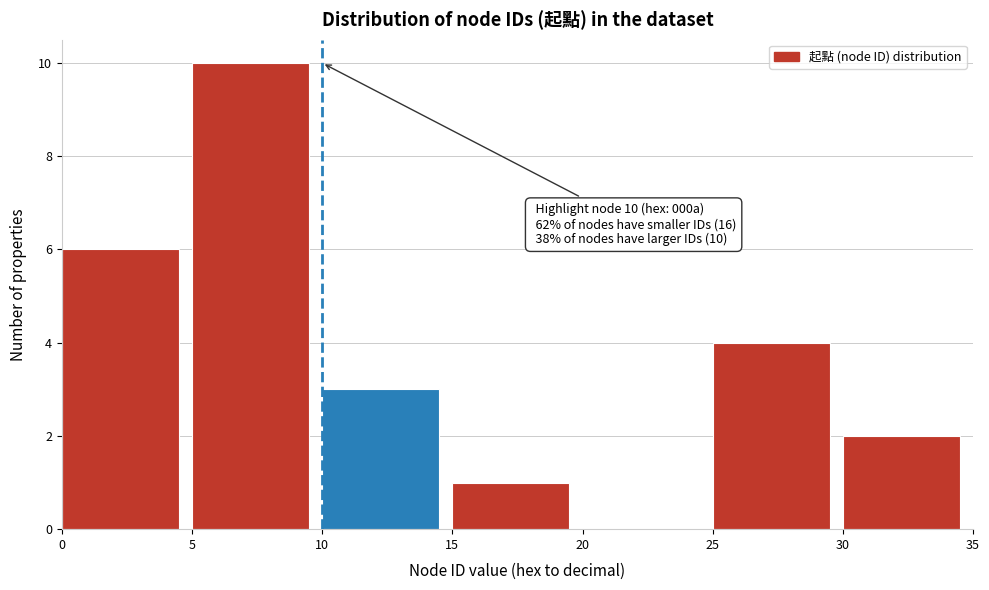

Over which range of the x-axis is the bar tallest?

5 to 10